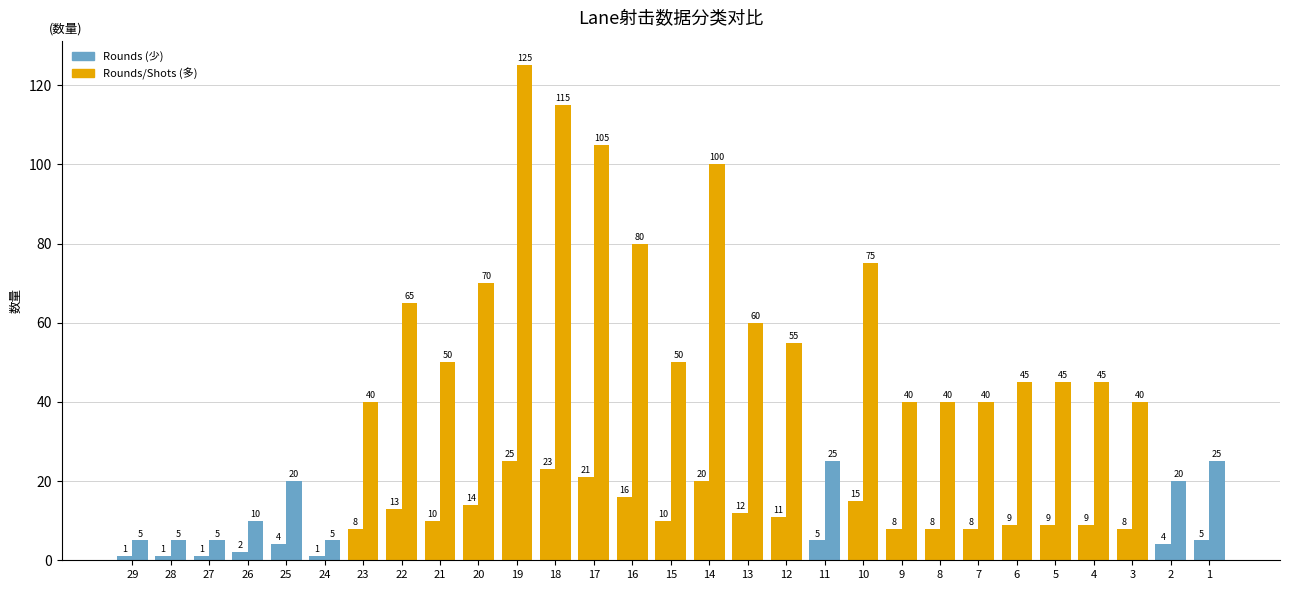

Which category has the highest value across all series?

19